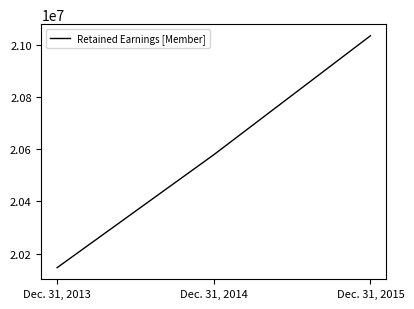

Count the number of categories in the chart.

3